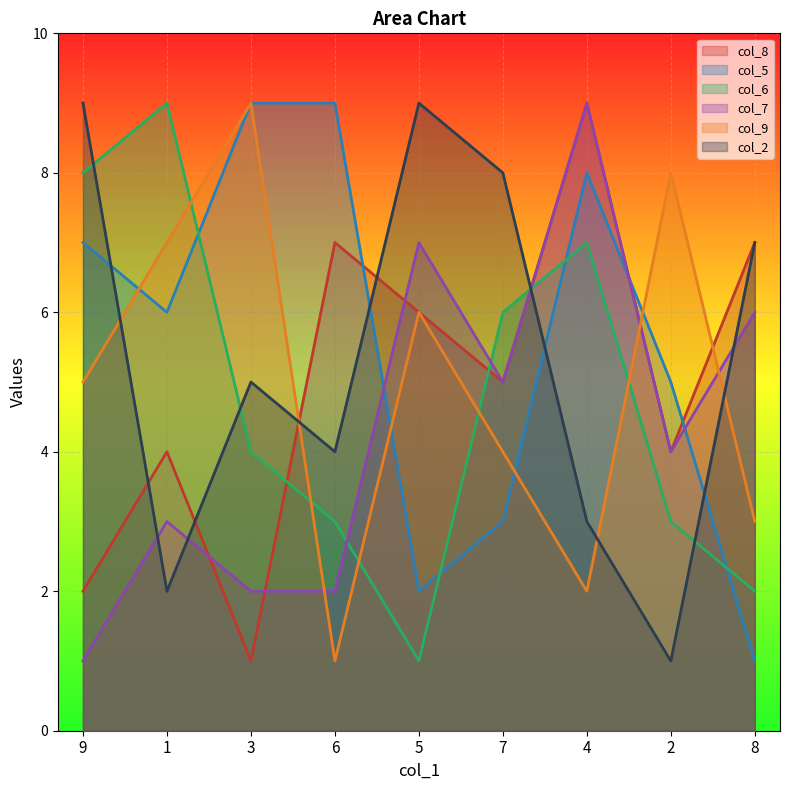

Reading right to left, list all the values displayed in this chart.

col_8: 8=7	2=4	4=9	7=5	5=6	6=7	3=1	1=4	9=2
col_5: 8=1	2=5	4=8	7=3	5=2	6=9	3=9	1=6	9=7
col_6: 8=2	2=3	4=7	7=6	5=1	6=3	3=4	1=9	9=8
col_7: 8=6	2=4	4=9	7=5	5=7	6=2	3=2	1=3	9=1
col_9: 8=3	2=8	4=2	7=4	5=6	6=1	3=9	1=7	9=5
col_2: 8=7	2=1	4=3	7=8	5=9	6=4	3=5	1=2	9=9